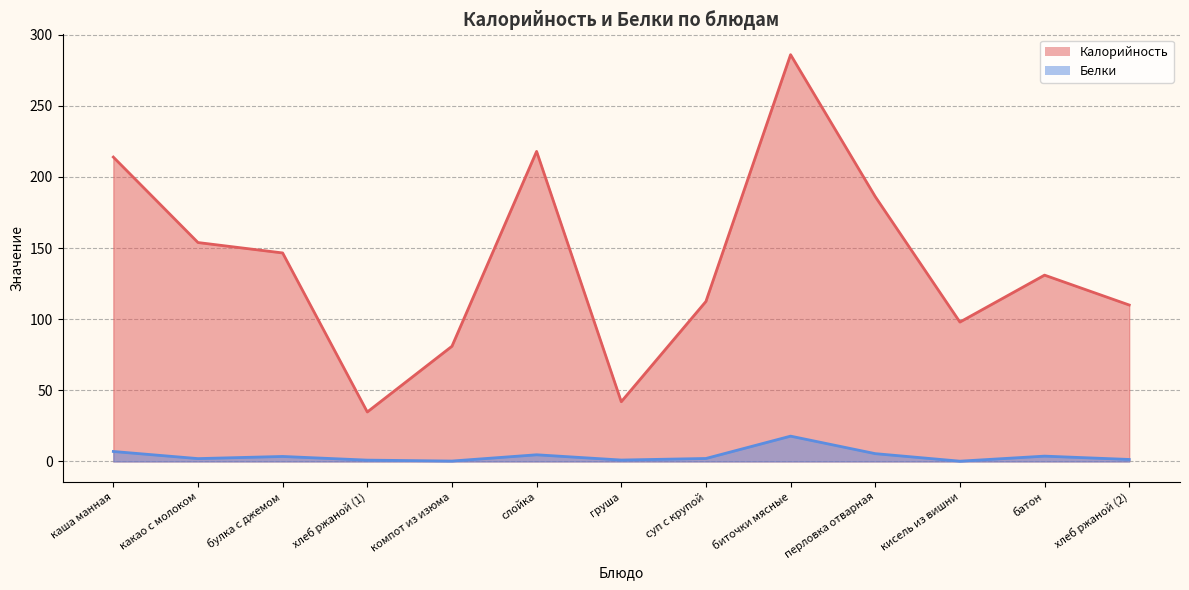

At which category does the chart reach its peak across all series?

биточки мясные